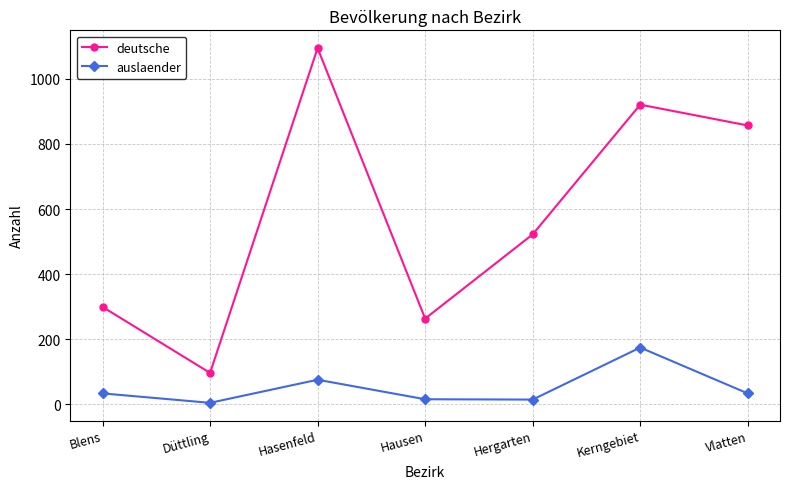

Read the auslaender value at Hergarten, to the nearest 10.

10